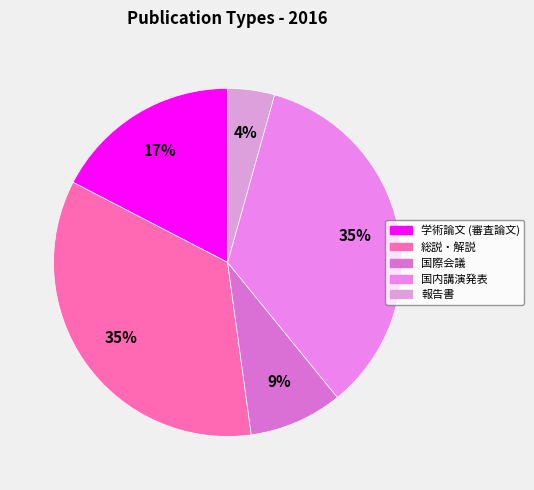

To the nearest percent, what portion does 国際会議 represent?

9%